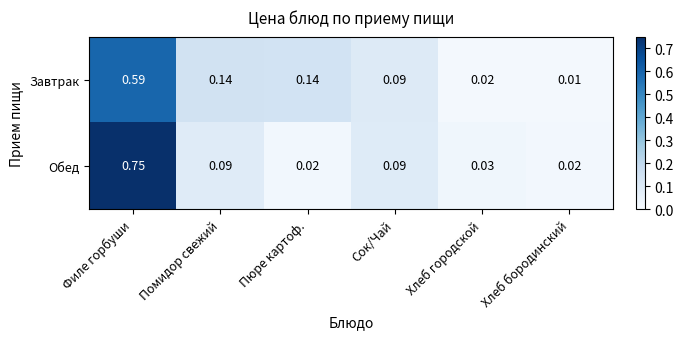

At which label is Завтрак closest to 0?

Хлеб бородинский